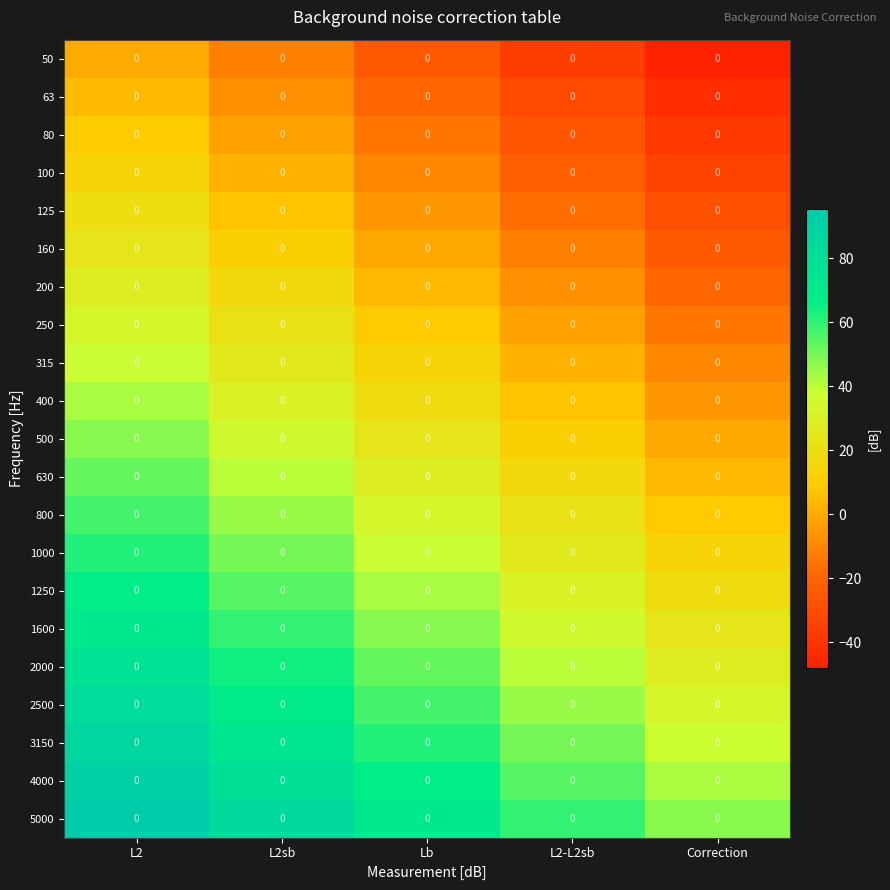

What is the lowest value of the 80 series?

-38.5